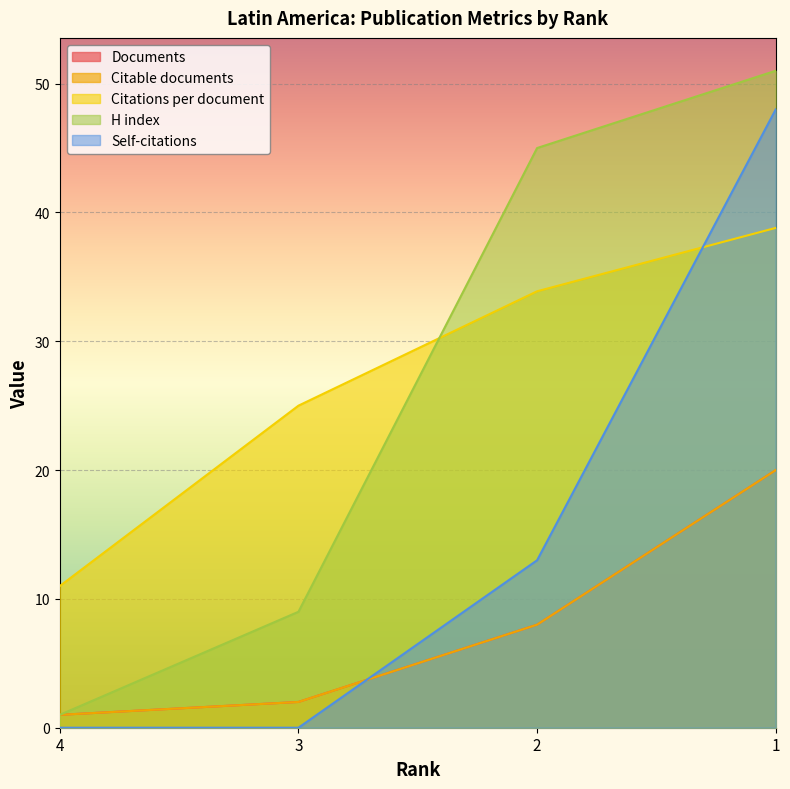

At which label does Citable documents first exceed 8?

1